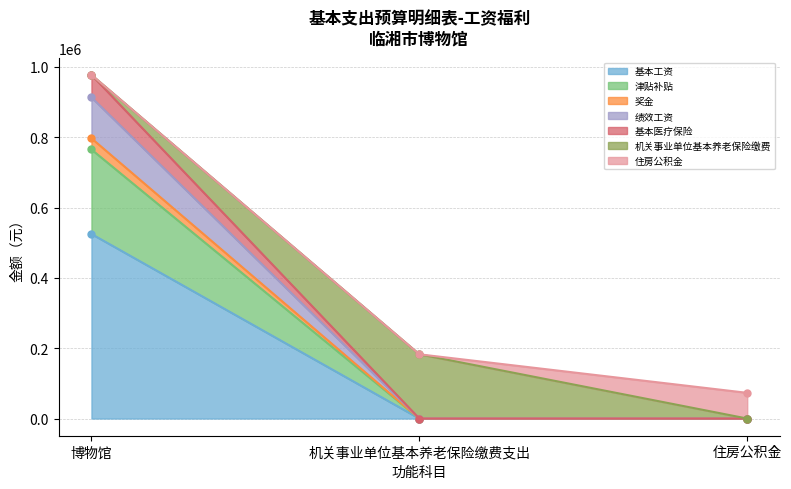

How many positive values does the 基本工资 series have?

1